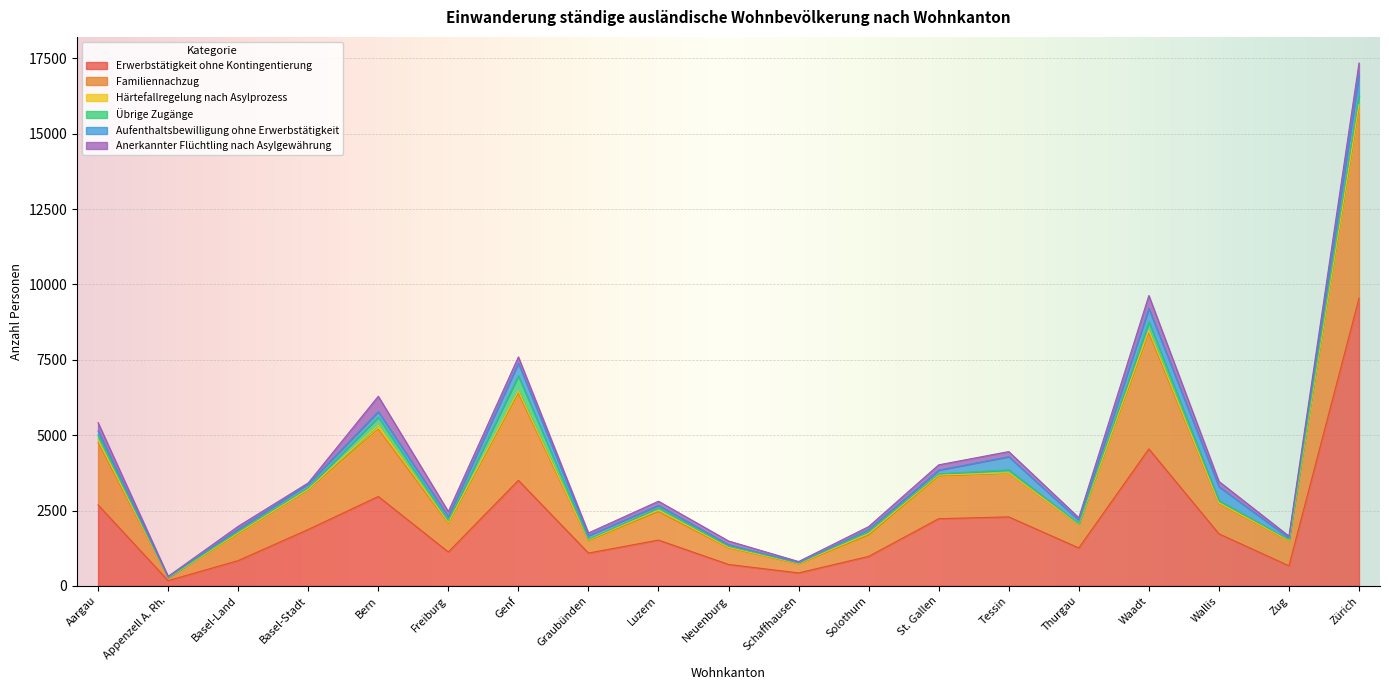

At how many categories does at least one series exceed 9125?

1